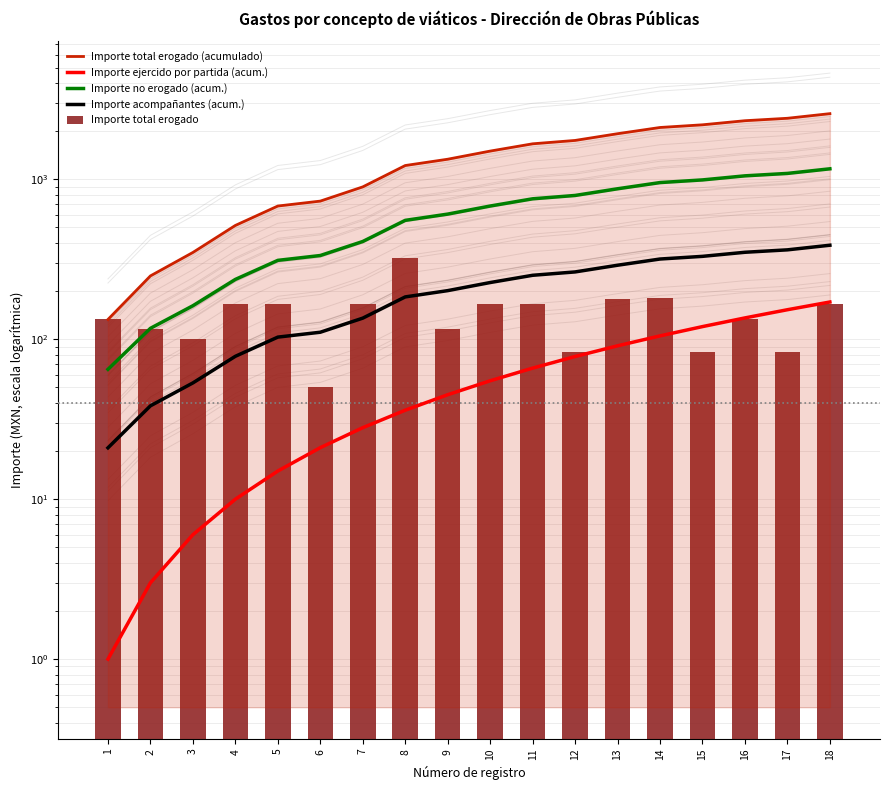

The value of Importe total erogado (acumulado) at 14 is 2110.0. True or false?

True